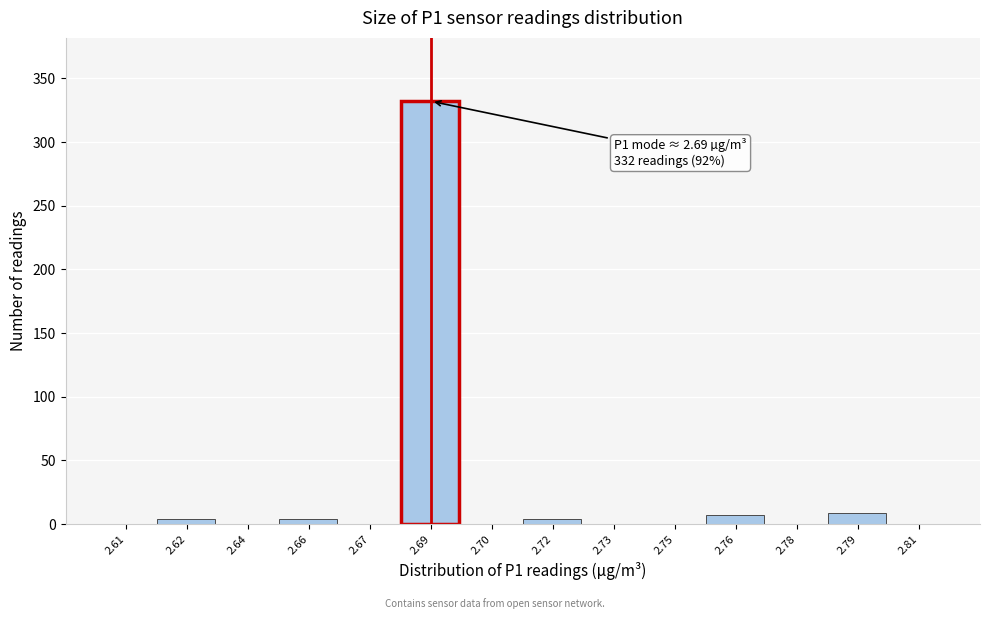

Reading right to left, transcribe all the data shown in this chart.

2.81=0	2.79=9	2.78=0	2.76=7	2.75=0	2.73=0	2.72=4	2.70=0	2.69=332	2.67=0	2.66=4	2.64=0	2.62=4	2.61=0